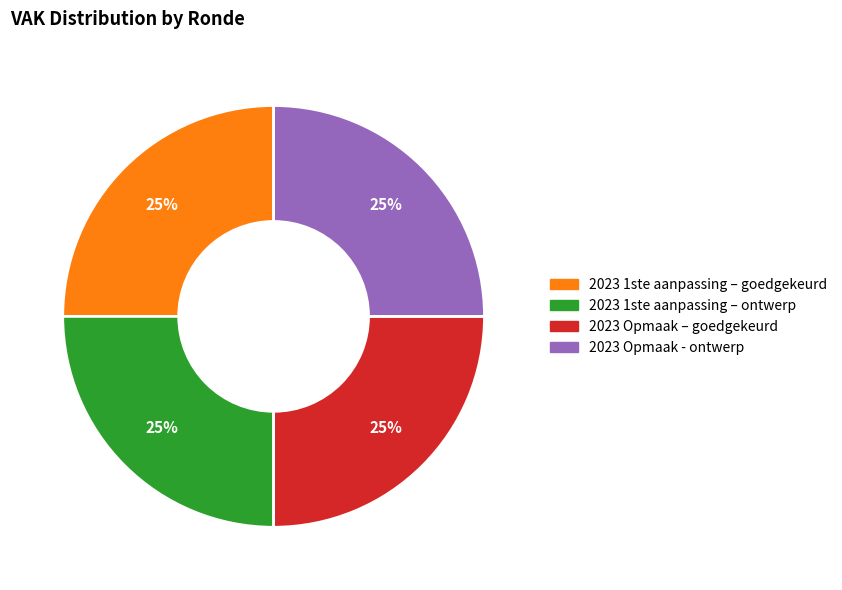

To the nearest percent, what is the average slice percentage?

25%